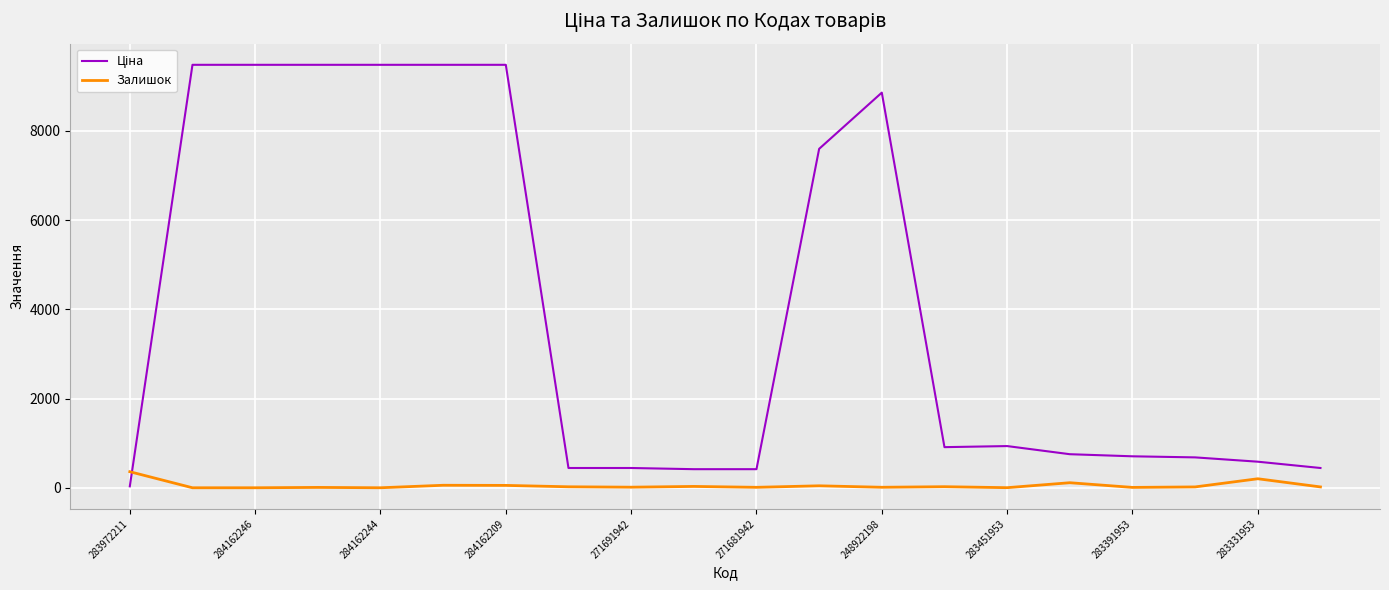

At how many categories does at least one series exceed 9376?

6